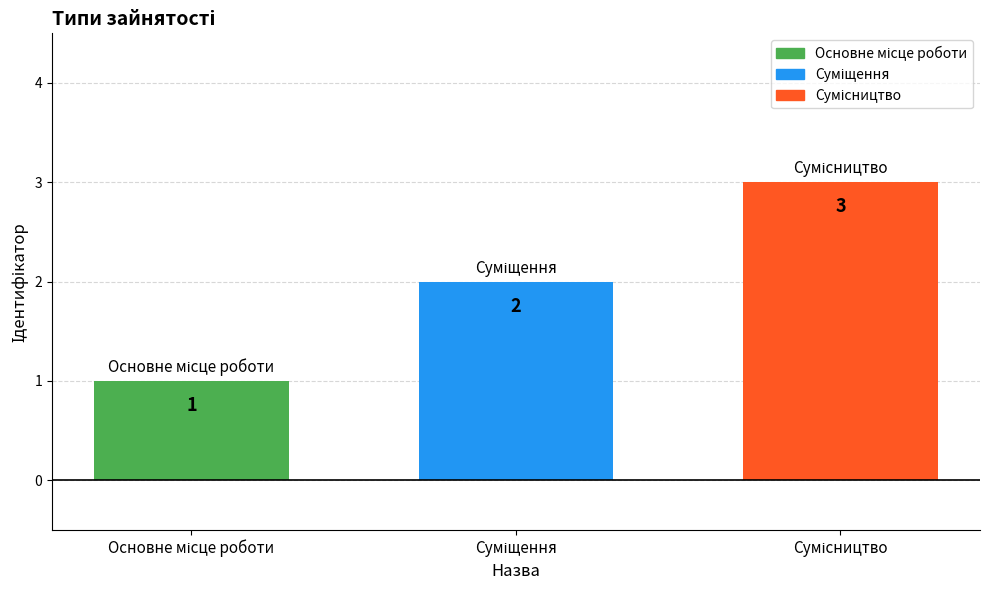

How many values are between 1 and 3?

3